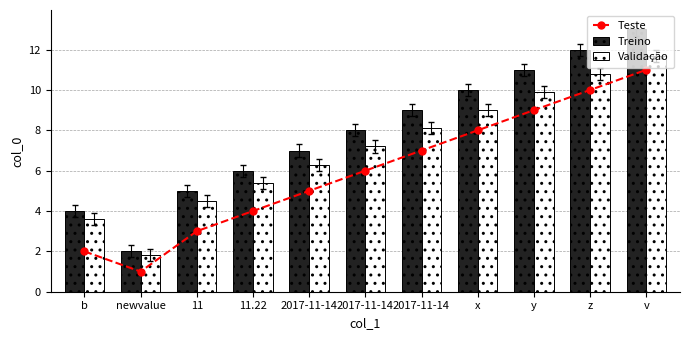

What is the approximate value of Teste at newvalue?

1